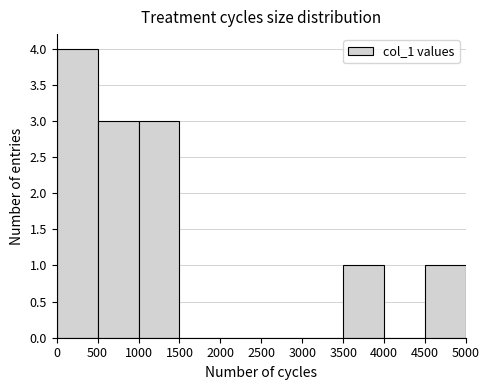

Reading left to right, list every bar in this chart as the range it spans on the x-axis followed by its height. The values are not printed on the chart, so give them approximately, as read against the axis.

0 to 500: 4
500 to 1000: 3
1000 to 1500: 3
1500 to 2000: 0
2000 to 2500: 0
2500 to 3000: 0
3000 to 3500: 0
3500 to 4000: 1
4000 to 4500: 0
4500 to 5000: 1